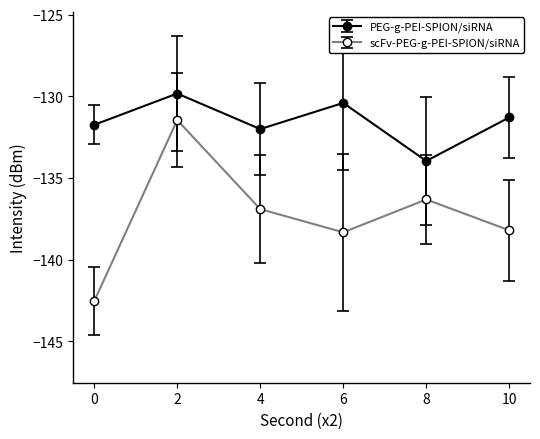

Is this an area chart (filled region under the line)?

No